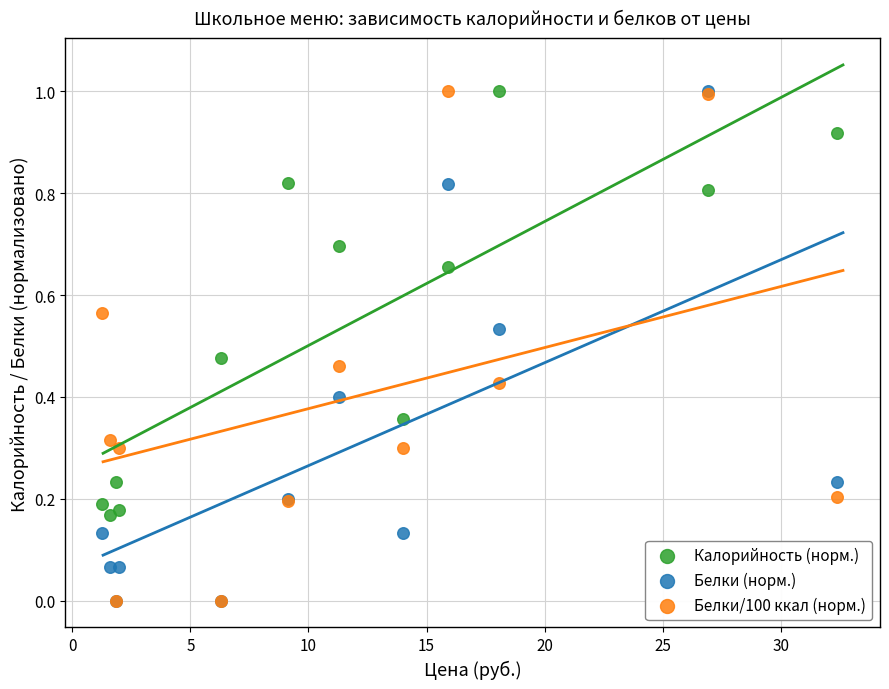

What are all the series names shown in the legend?

Калорийность (норм.), Белки (норм.), Белки/100 ккал (норм.)